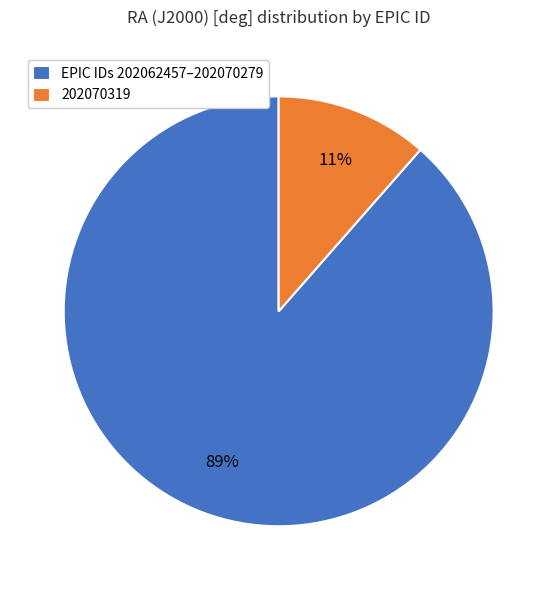

Which has a higher value, 202070319 or EPIC IDs 202062457–202070279?

EPIC IDs 202062457–202070279